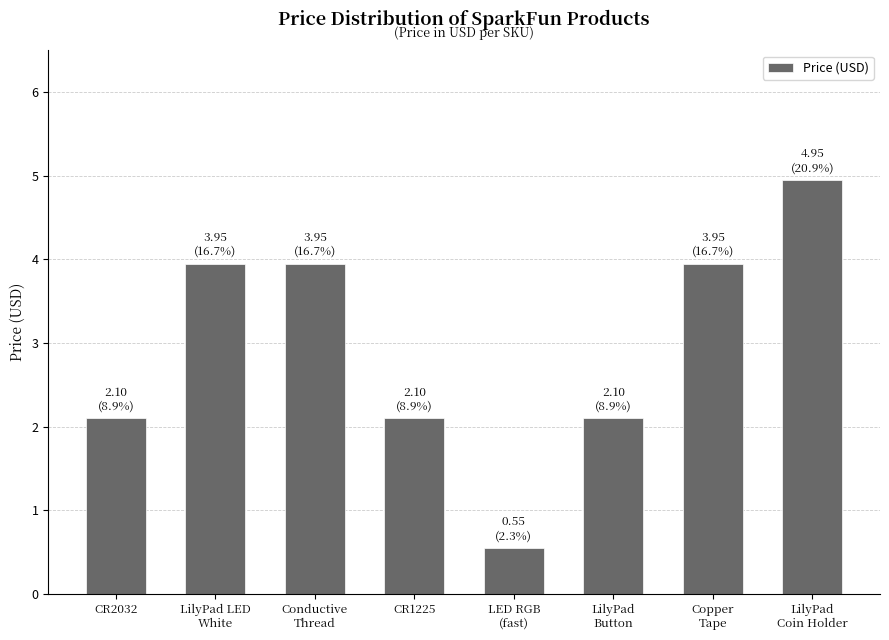

Which has a higher value, LilyPad LED
White or LED RGB
(fast)?

LilyPad LED
White